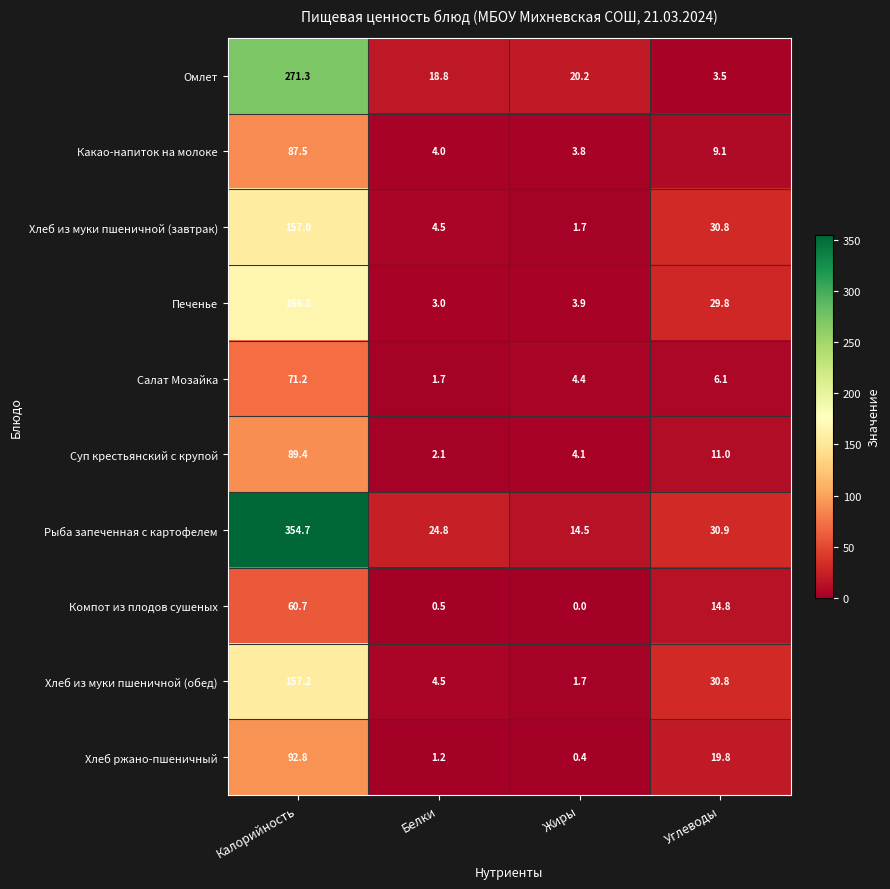

Is it true that Салат Мозайка equals 1.7 at Белки?

True